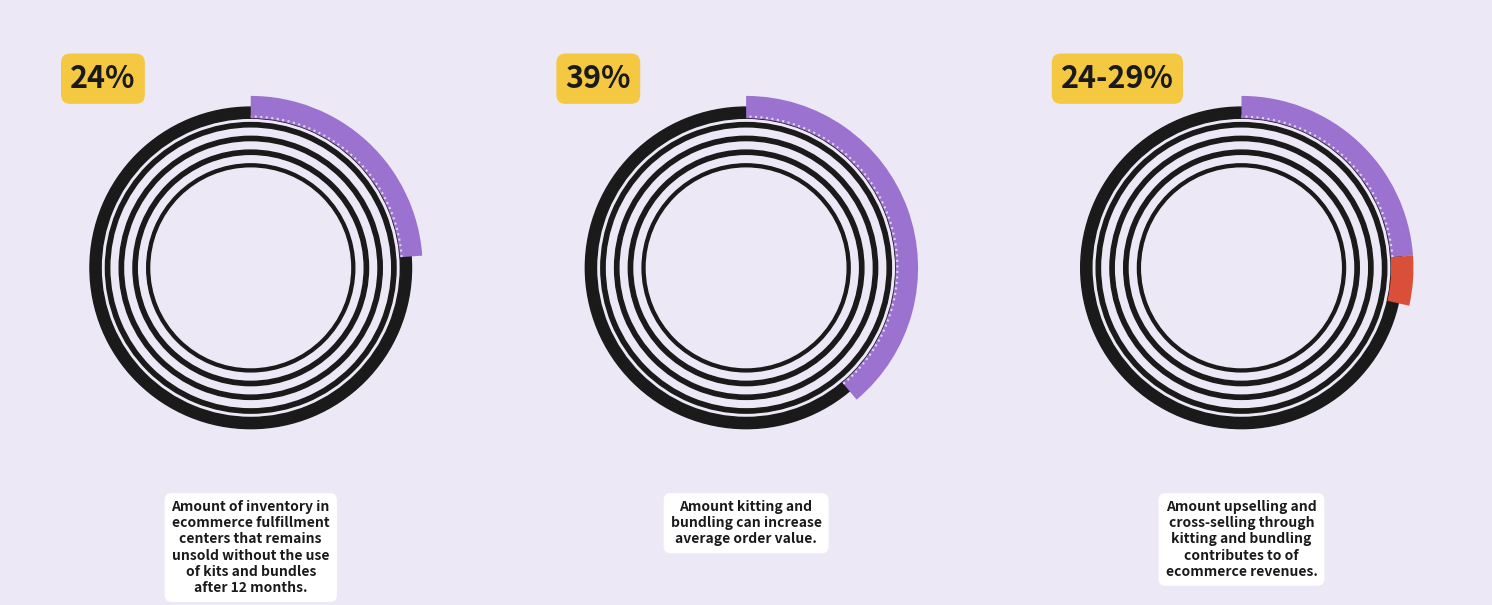

Does any single category account for the majority?

No